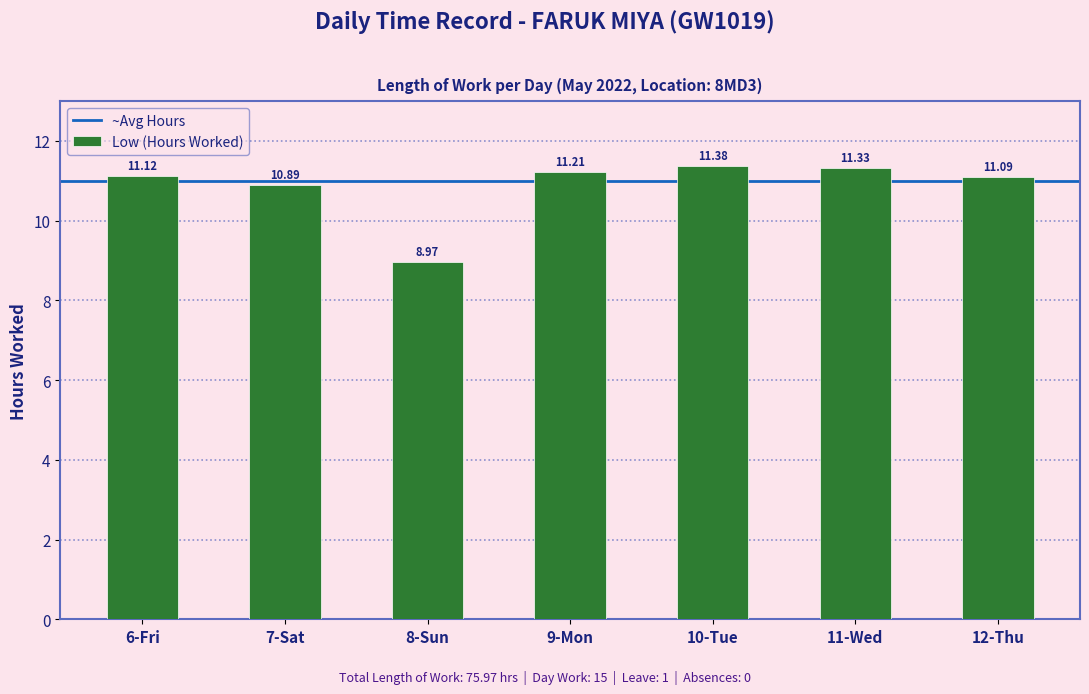

What is the change in value from 7-Sat to 12-Thu?

+0.2